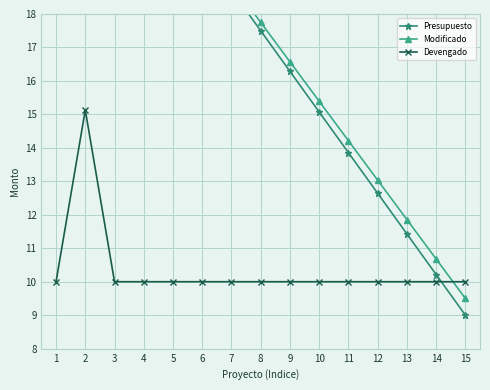

How many series are shown in this chart?

3